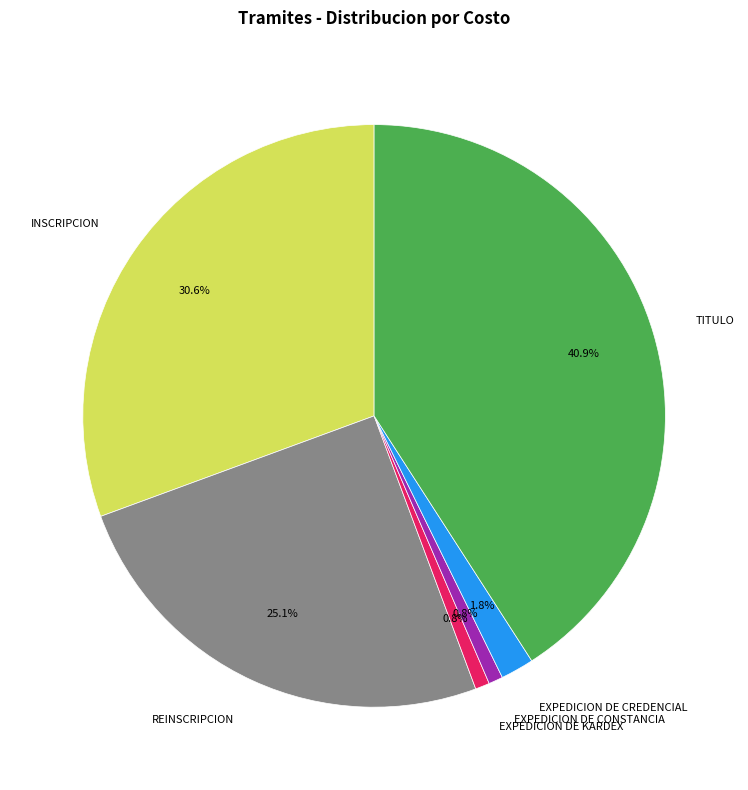

Which category has the biggest portion of the pie?

TITULO